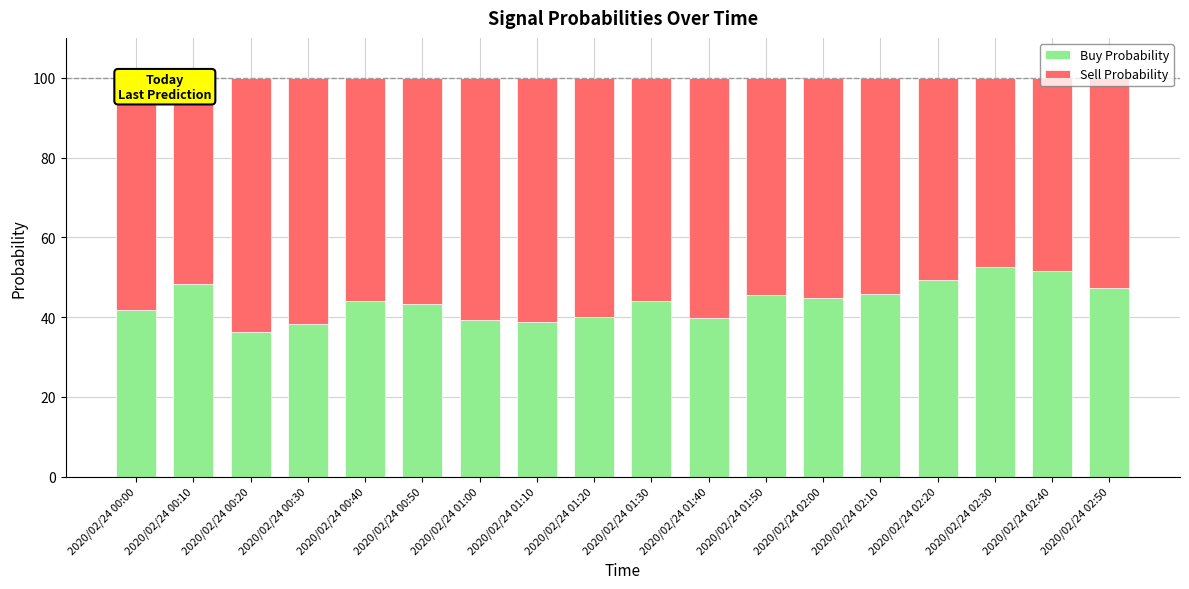

The Buy Probability series shows 15.1 at 2020/02/24 00:40. True or false?

False